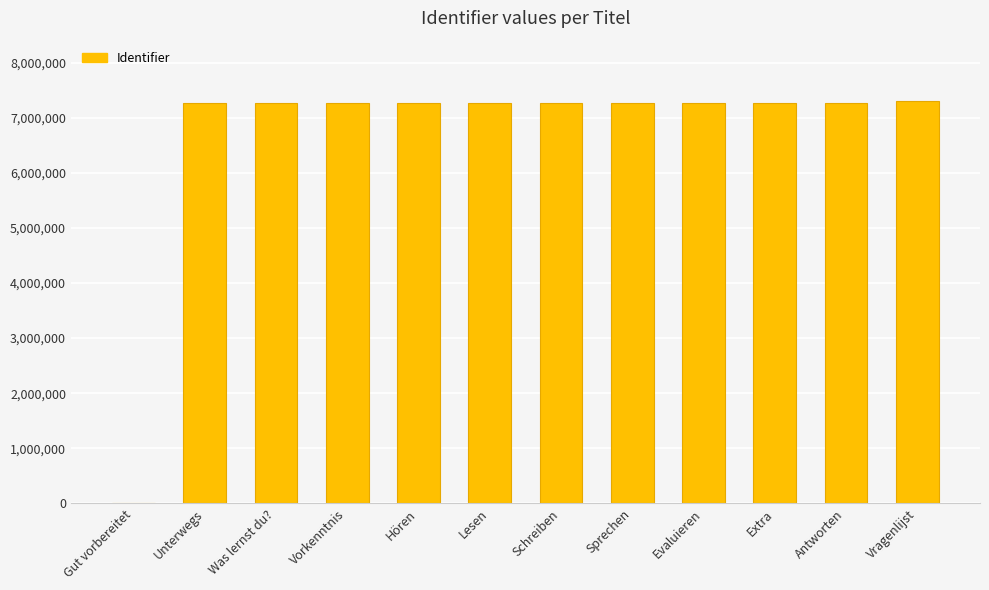

Approximately how many times larger is the value at Sprechen compared to Vragenlijst?

1.0